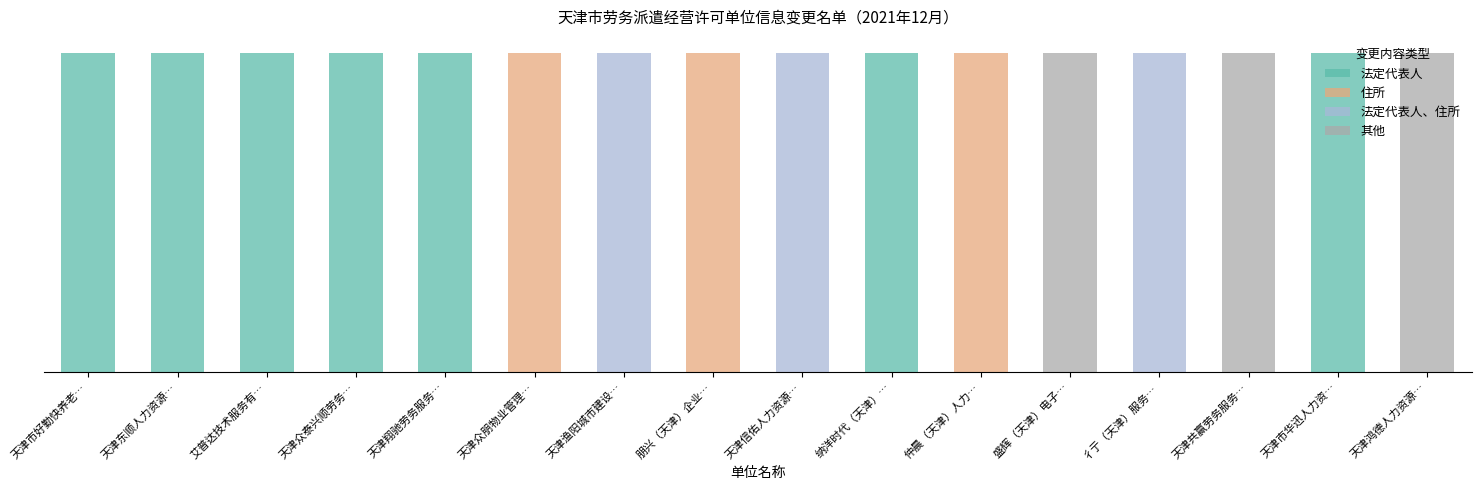

What is the total value across all series at 艾普达技术服务有…?

1